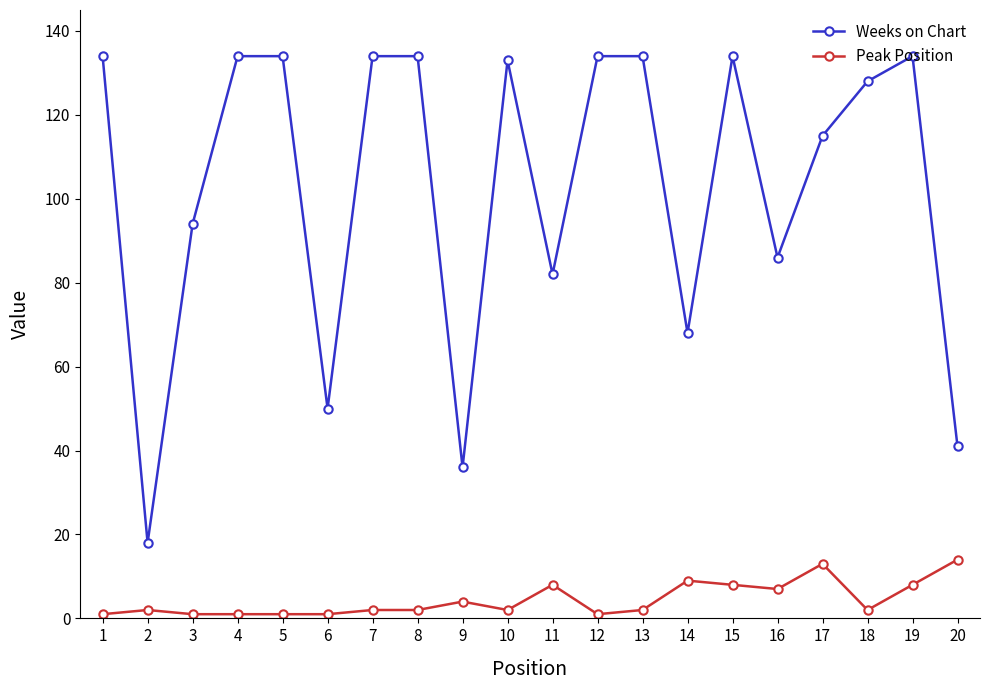

What is the maximum value shown in the chart?

134